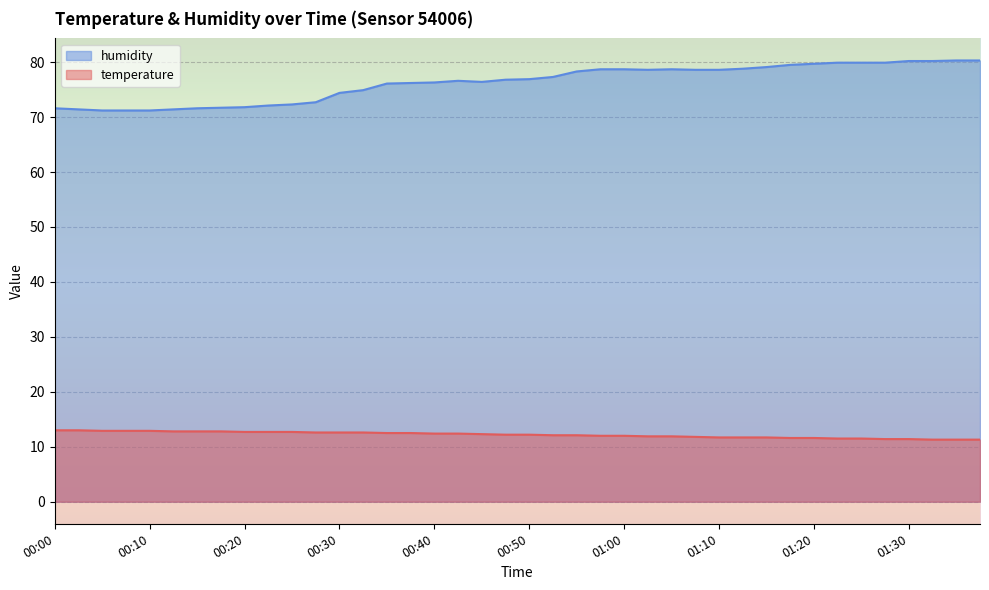

True or false: temperature and humidity cross at least once.

False